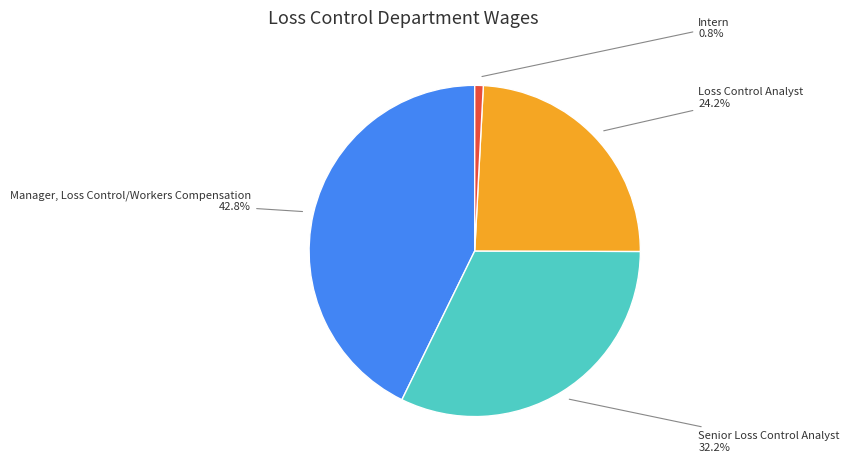

Is there a majority slice in this chart?

No